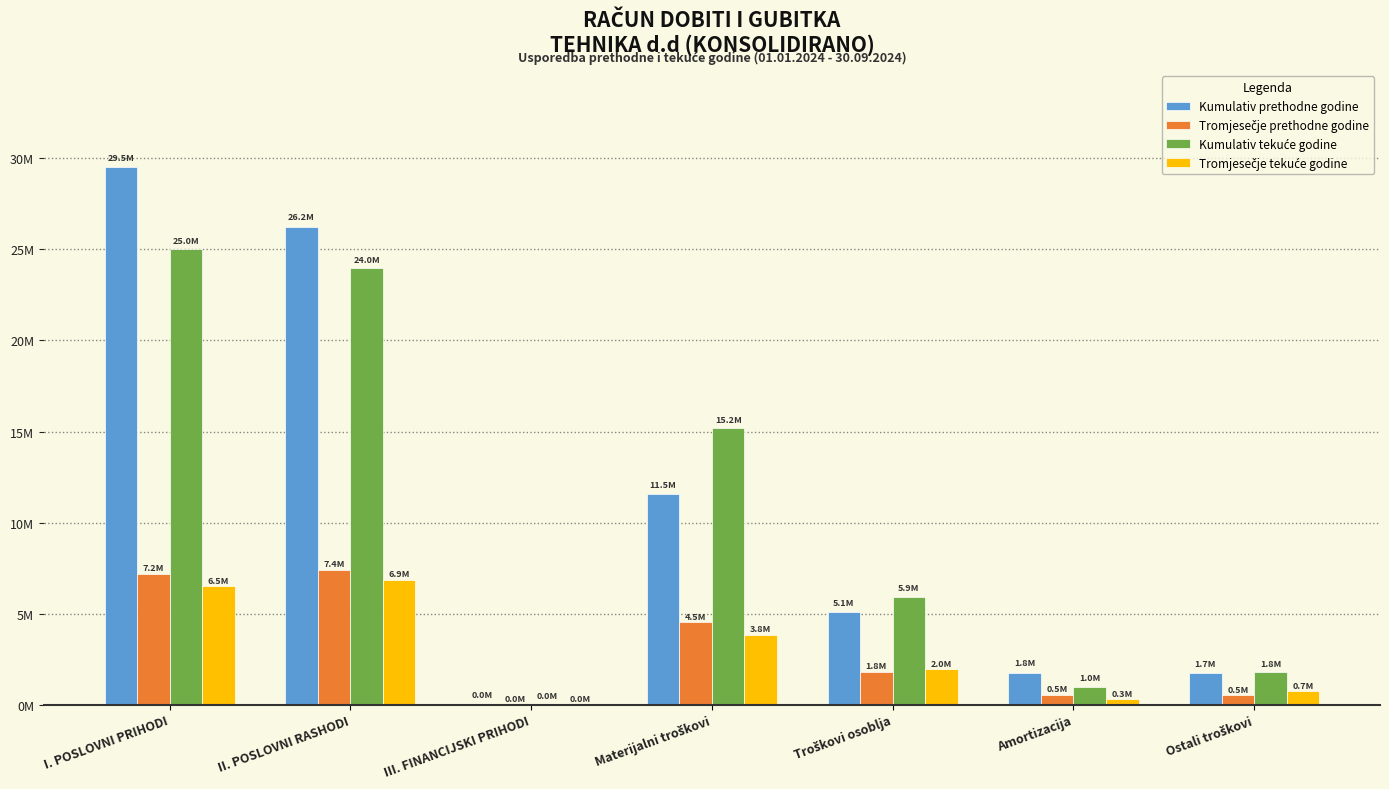

What is the maximum value shown in the chart?

29520308